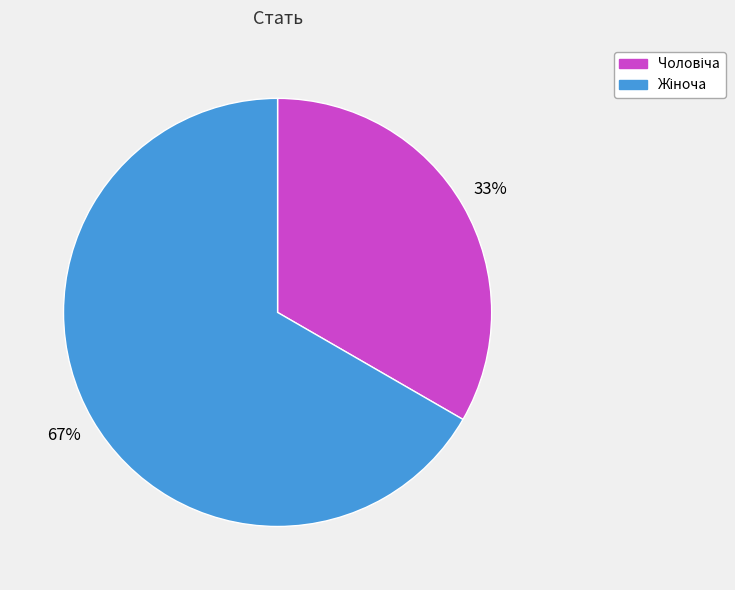

Is there any slice that represents more than half of the pie?

Yes